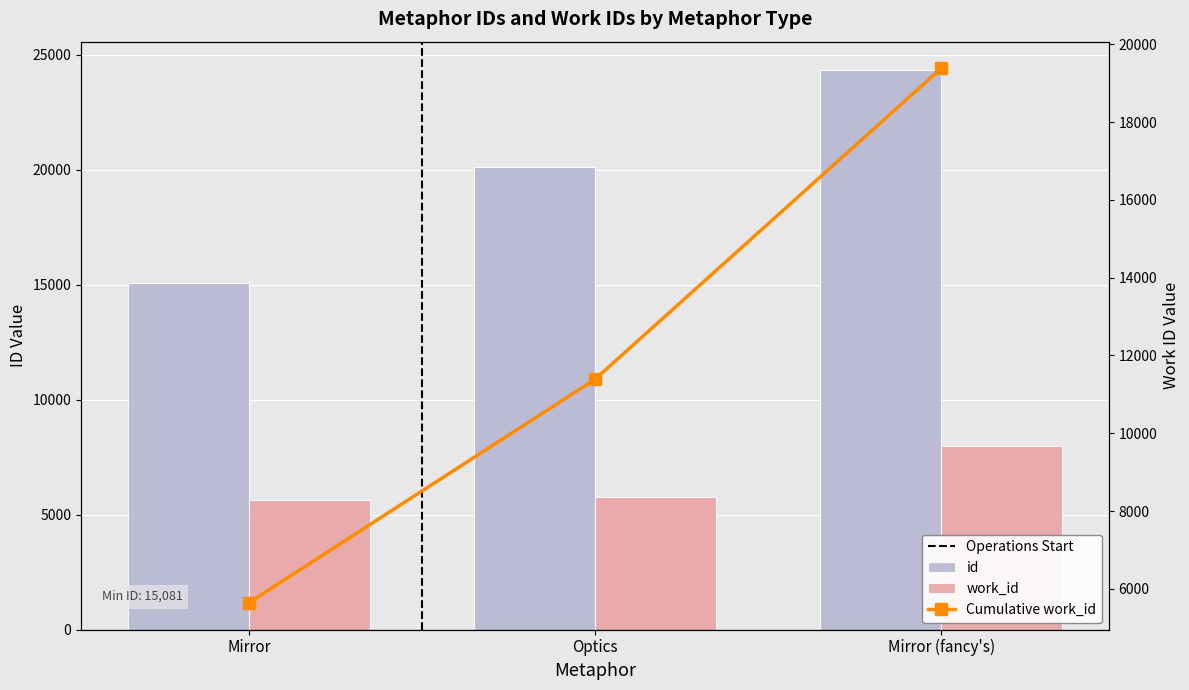

At which label does work_id reach its peak?

Mirror (fancy's)